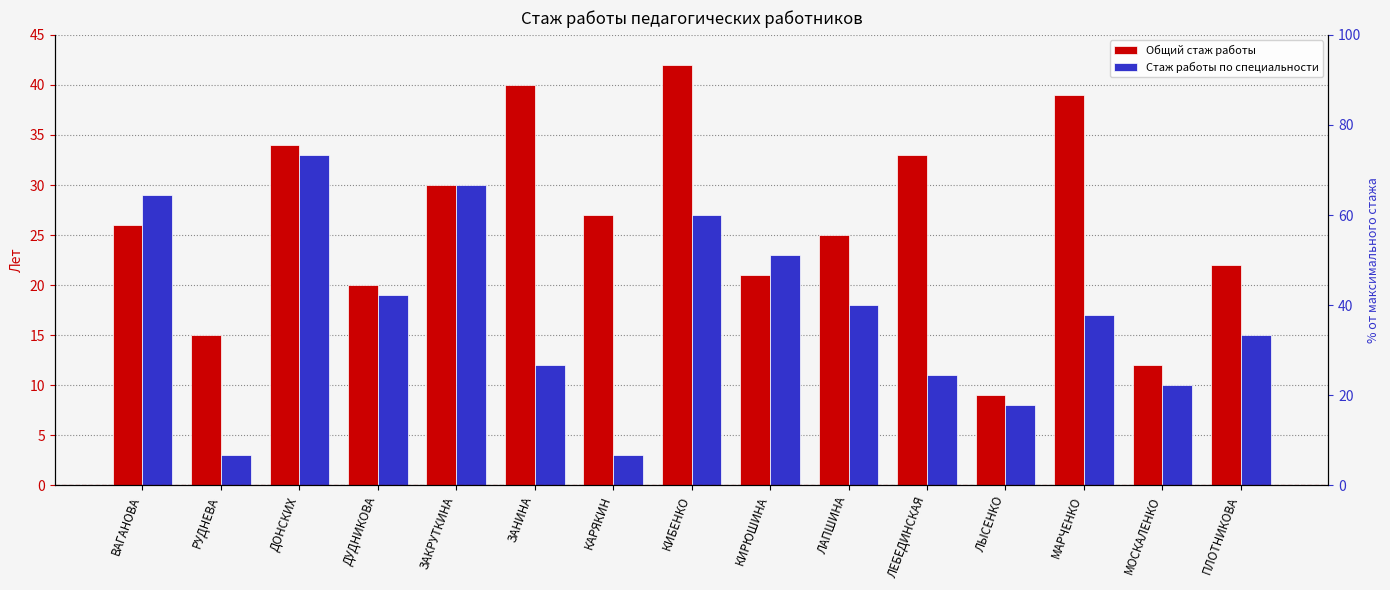

What is the label of the 7th bar from the right?

КИРЮШИНА